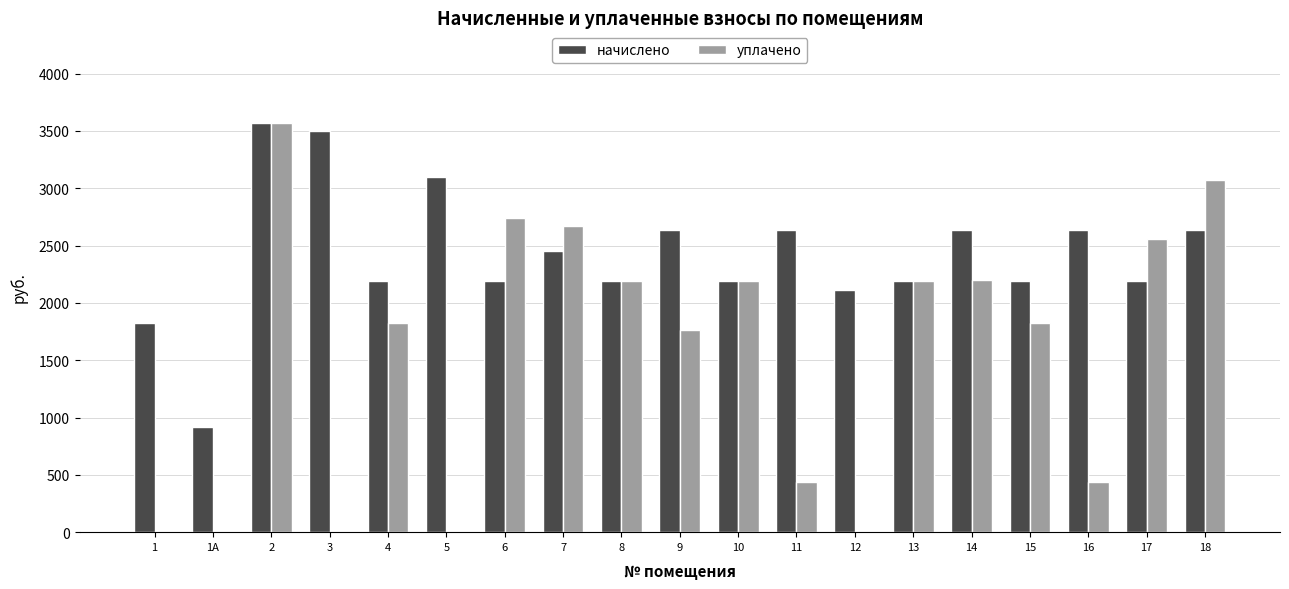

What is the sum of all начислено values?

45949.0